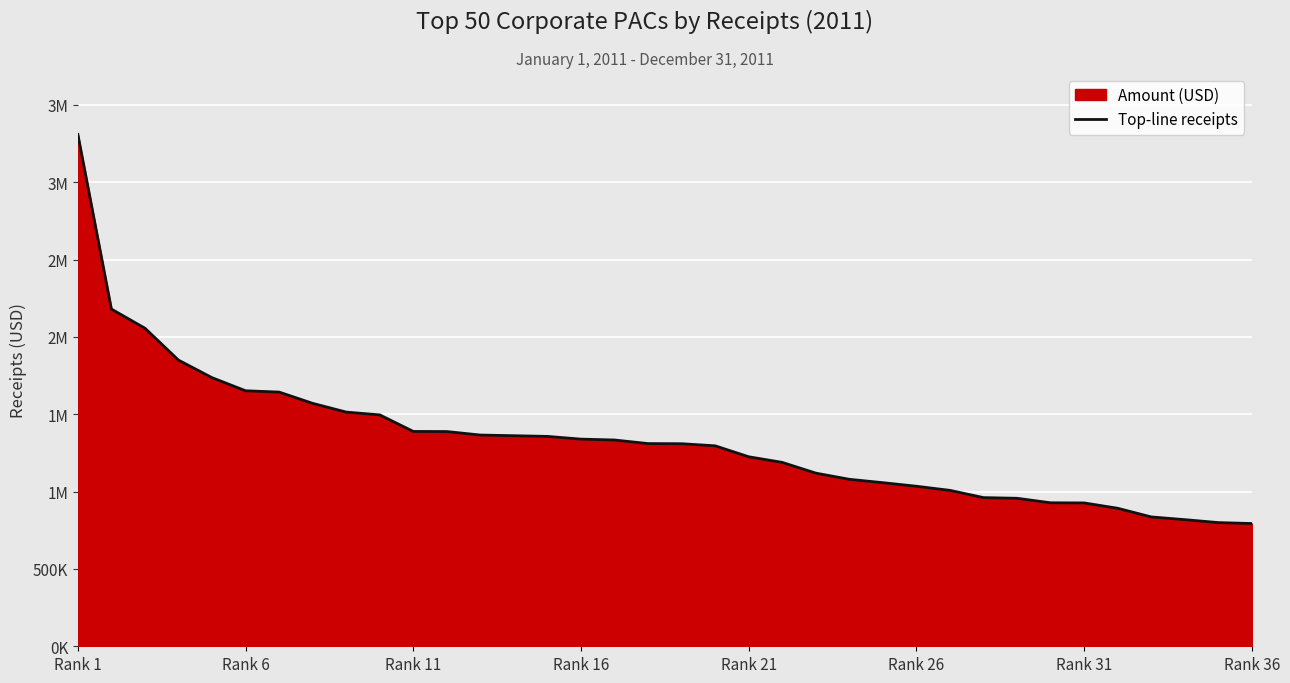

What is the approximate value at 16?

1333614.2